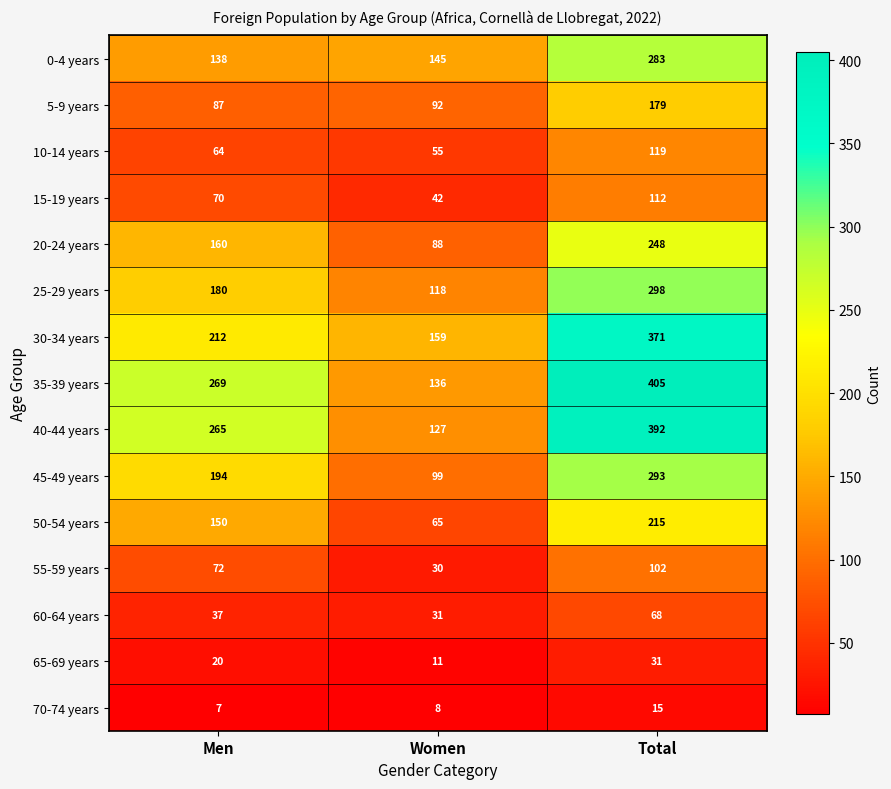

Read the 35-39 years value at Total.

405